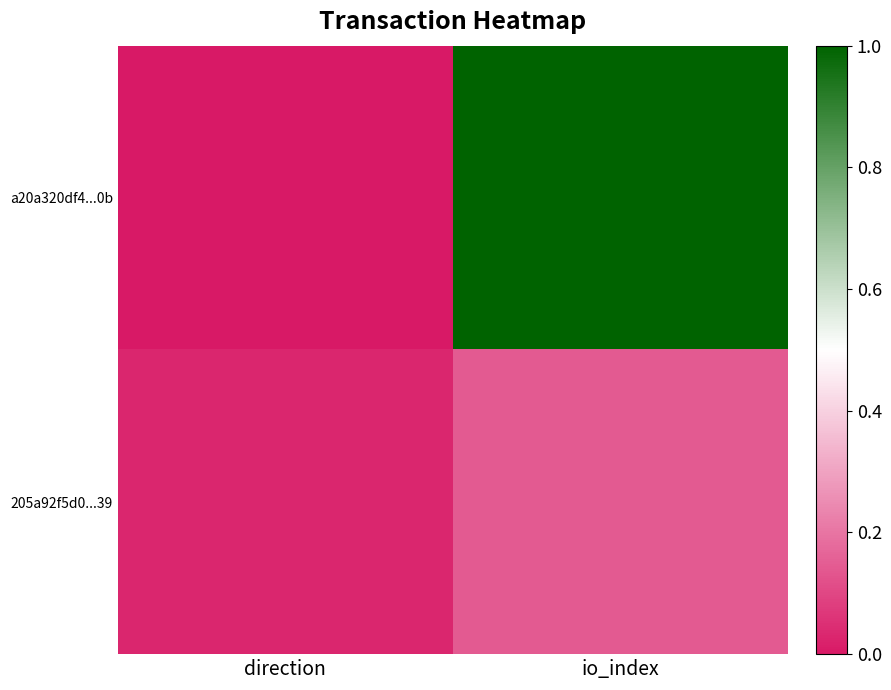

Reading left to right, extract all data points from this chart.

a20a320df4...0b: direction=0.0	io_index=1.0
205a92f5d0...39: direction=0.0	io_index=0.1